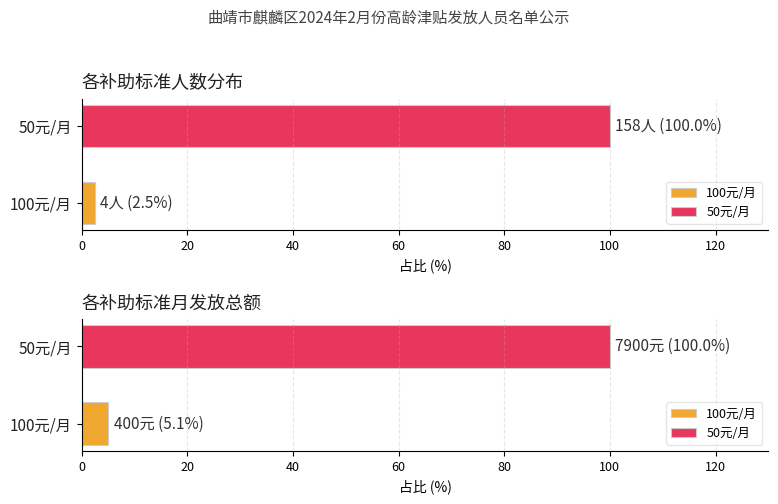

The value of 50元/月 at 100元/月 is 283. True or false?

False